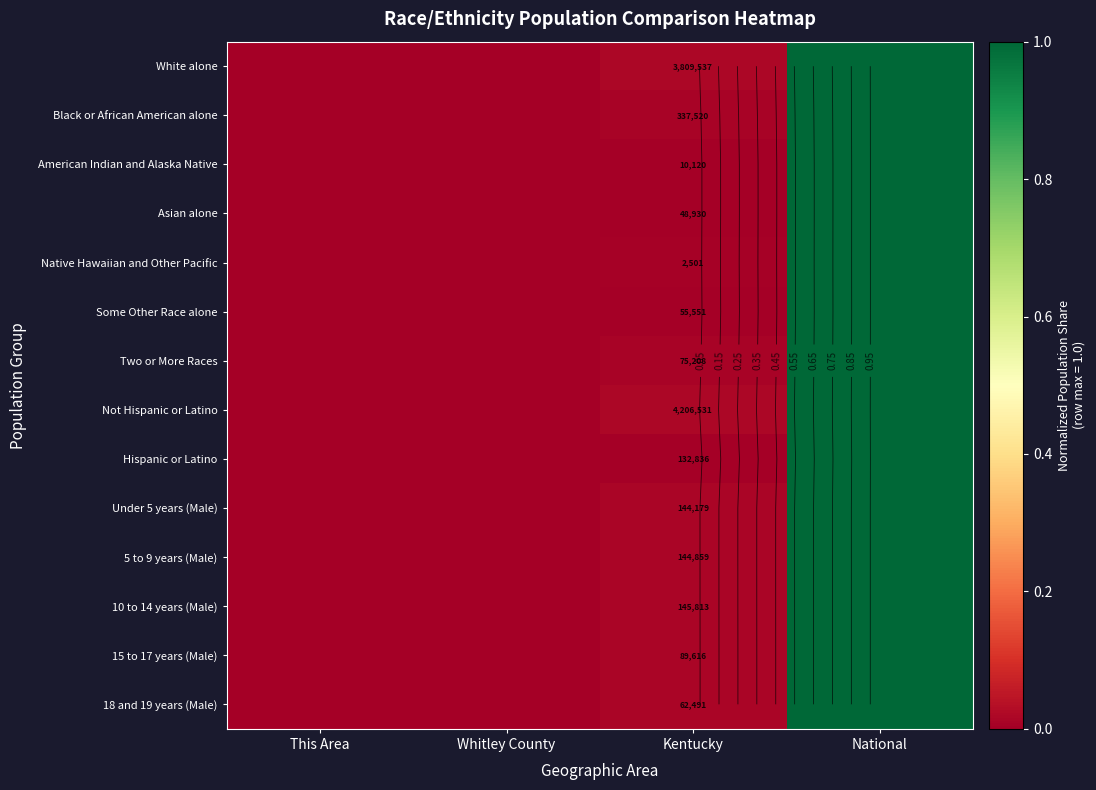

Is the value of White alone at National greater than the value of 18 and 19 years (Male) at This Area?

Yes